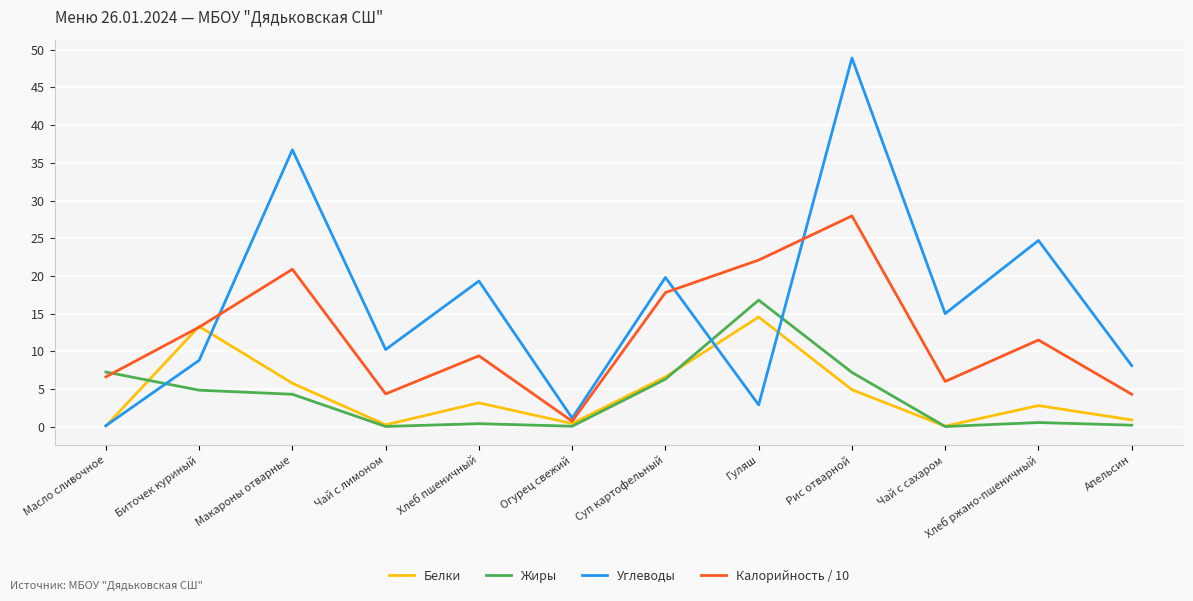

At how many categories does at least one series exceed 24?

3